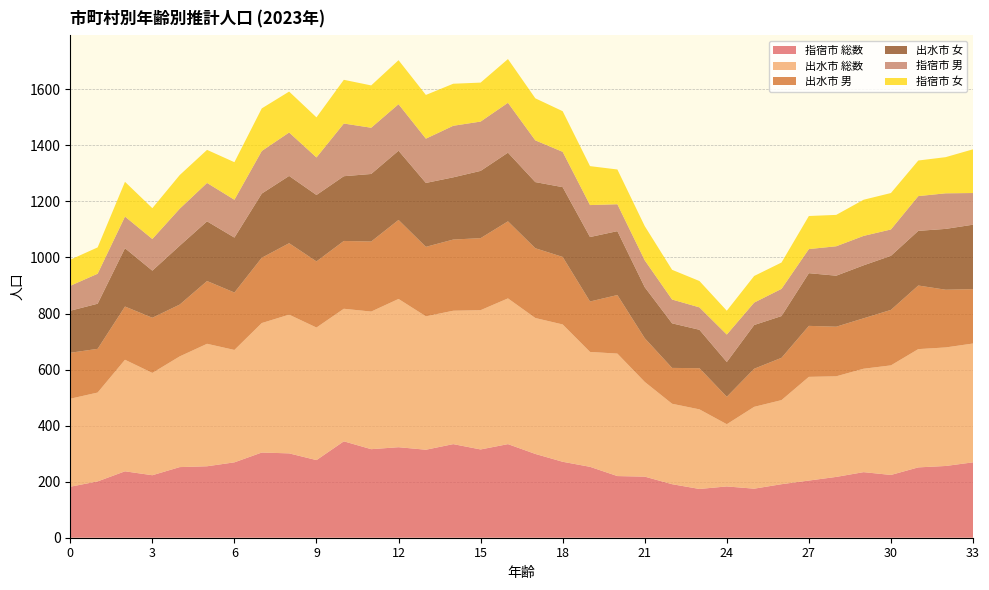

Reading right to left, extract all data points from this chart.

指宿市 総数: 33=269	32=256	31=251	30=224	29=234	28=217	27=204	26=191	25=175	24=183	23=174	22=191	21=218	20=220	19=253	18=271	17=299	16=334	15=315	14=334	13=314	12=323	11=316	10=344	9=277	8=301	7=304	6=269	5=255	4=252	3=223	2=237	1=201	0=182
出水市 総数: 33=424	32=423	31=422	30=391	29=369	28=359	27=370	26=300	25=292	24=222	23=284	22=287	21=338	20=437	19=410	18=490	17=485	16=520	15=497	14=476	13=476	12=529	11=491	10=473	9=473	8=495	7=462	6=401	5=437	4=395	3=365	2=398	1=317	0=314
出水市 男: 33=194	32=206	31=227	30=198	29=180	28=177	27=182	26=151	25=136	24=98	23=147	22=128	21=156	20=209	19=180	18=241	17=249	16=275	15=257	14=254	13=248	12=282	11=250	10=242	9=236	8=255	7=233	6=205	5=224	4=185	3=197	2=190	1=156	0=164
出水市 女: 33=230	32=217	31=195	30=193	29=189	28=182	27=188	26=149	25=156	24=124	23=137	22=159	21=182	20=228	19=230	18=249	17=236	16=245	15=240	14=222	13=228	12=247	11=241	10=231	9=237	8=240	7=229	6=196	5=213	4=210	3=168	2=208	1=161	0=150
指宿市 男: 33=113	32=127	31=124	30=94	29=105	28=105	27=86	26=97	25=80	24=98	23=80	22=85	21=96	20=96	19=114	18=126	17=149	16=178	15=176	14=184	13=158	12=166	11=165	10=188	9=134	8=155	7=152	6=135	5=137	4=132	3=113	2=113	1=107	0=89
指宿市 女: 33=156	32=129	31=127	30=130	29=129	28=112	27=118	26=94	25=95	24=85	23=94	22=106	21=122	20=124	19=139	18=145	17=150	16=156	15=139	14=150	13=156	12=157	11=151	10=156	9=143	8=146	7=152	6=134	5=118	4=120	3=110	2=124	1=94	0=93